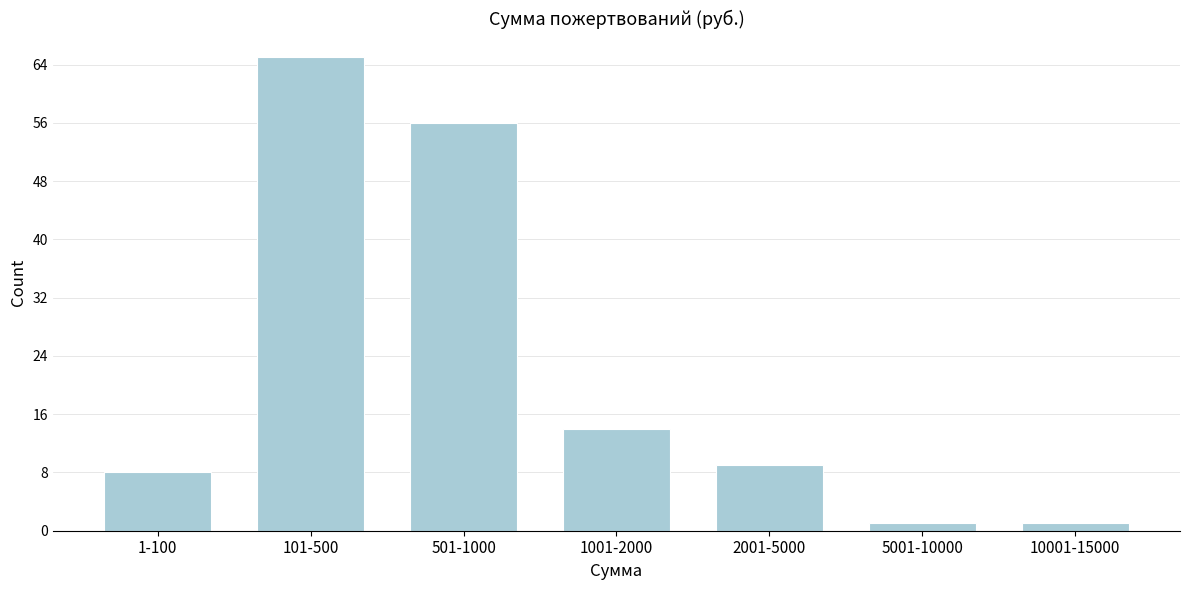

Reading left to right, list all the values displayed in this chart.

1-100=8	101-500=65	501-1000=56	1001-2000=14	2001-5000=9	5001-10000=1	10001-15000=1